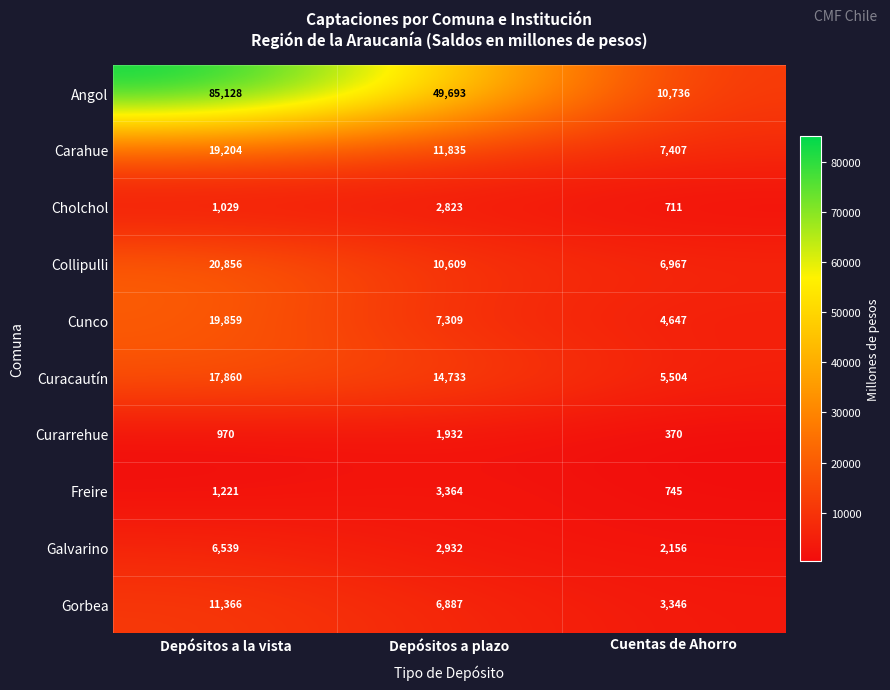

At which label is Cunco closest to 12253?

Depósitos a plazo